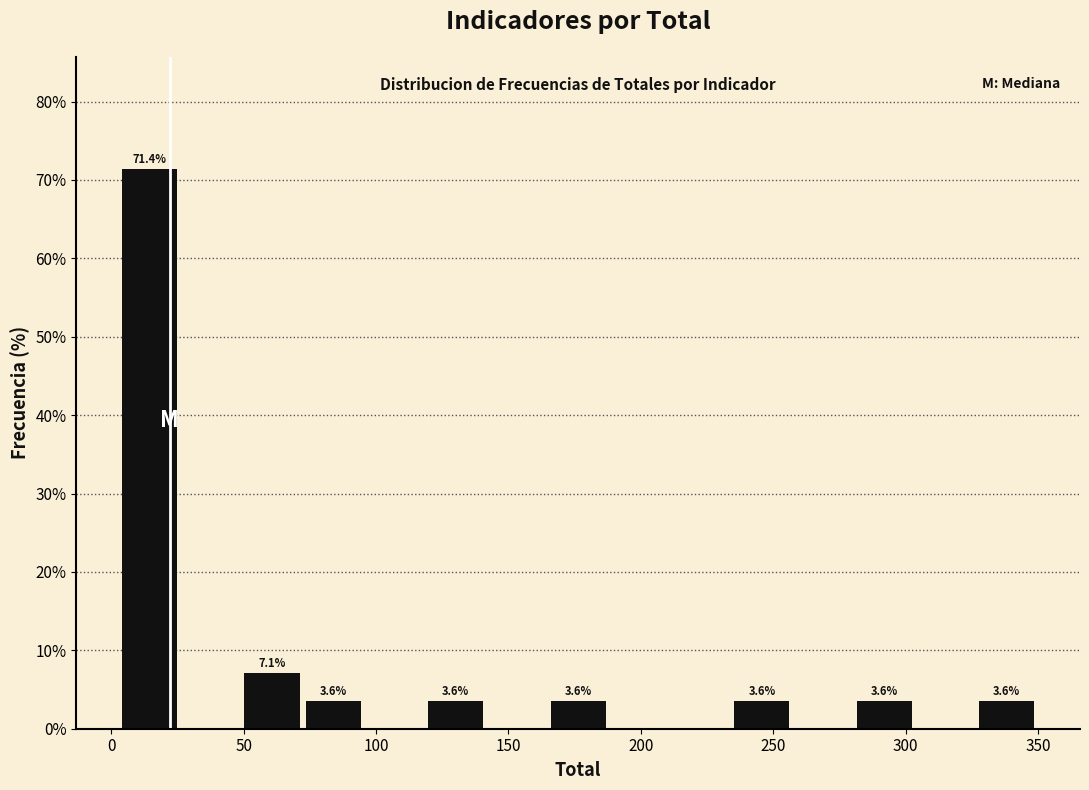

Over which range of the x-axis is the bar tallest?

5 to 25